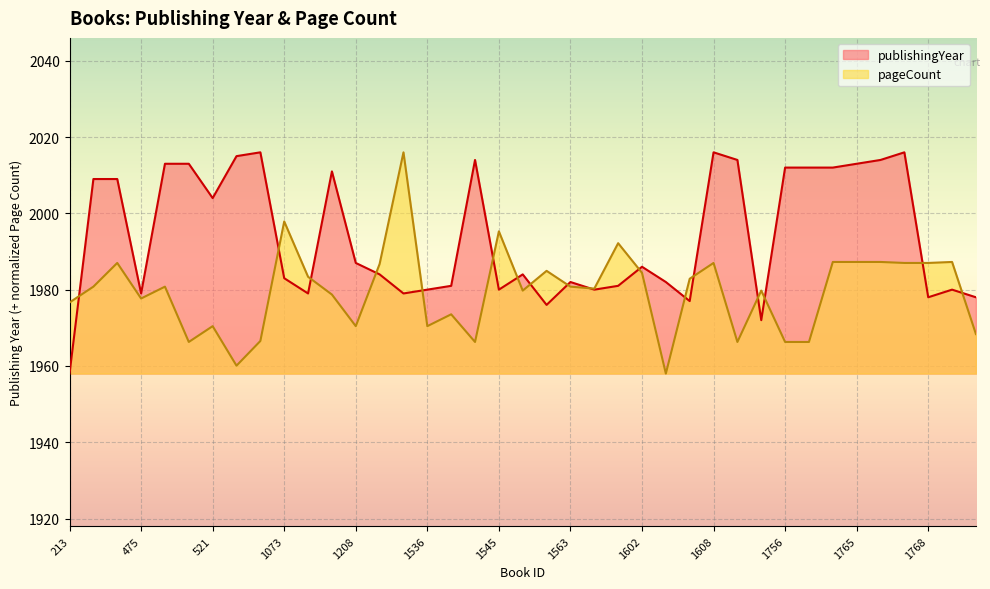

List the series in order of their peak value, highest first.

publishingYear, pageCount